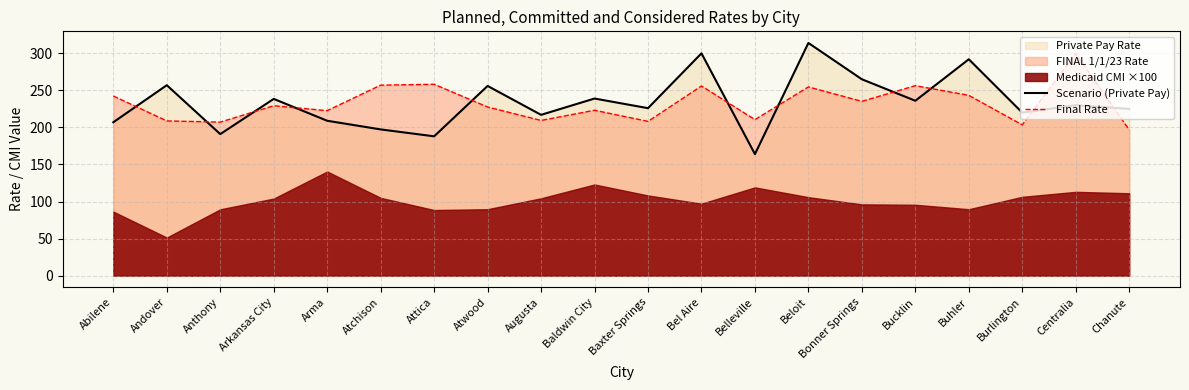

The value of Final Rate at Atwood is 75.8. True or false?

False